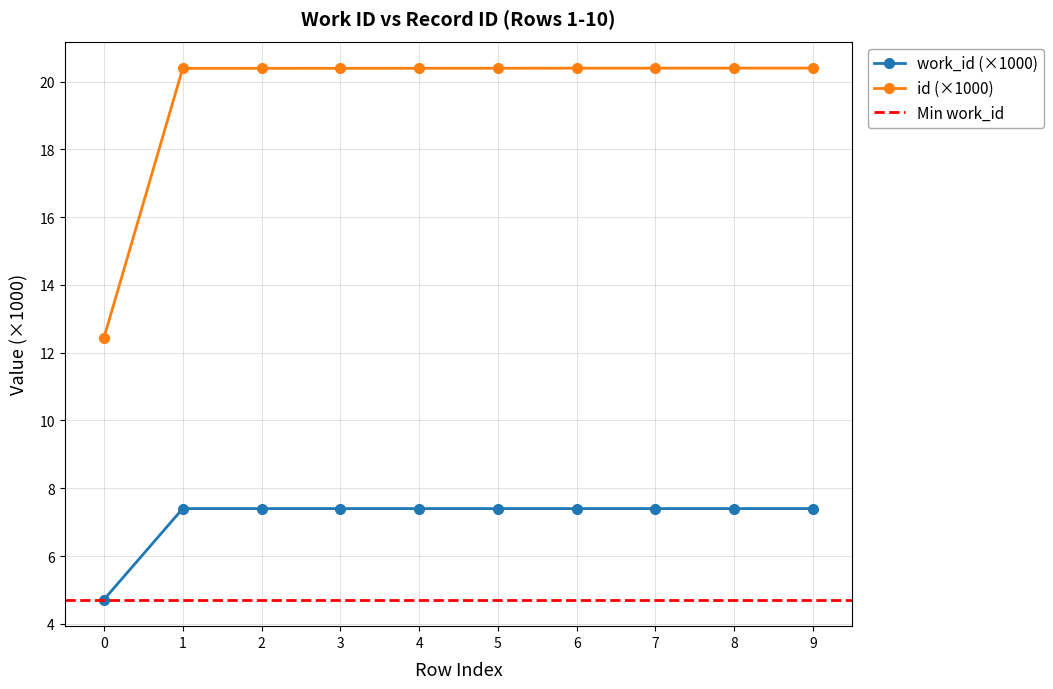

What is the sum of all values?

196.0